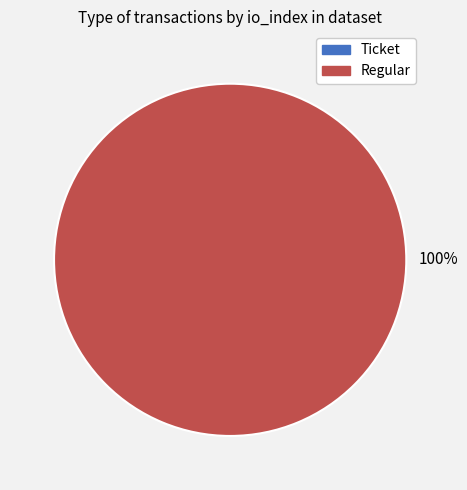

Is there a majority slice in this chart?

Yes